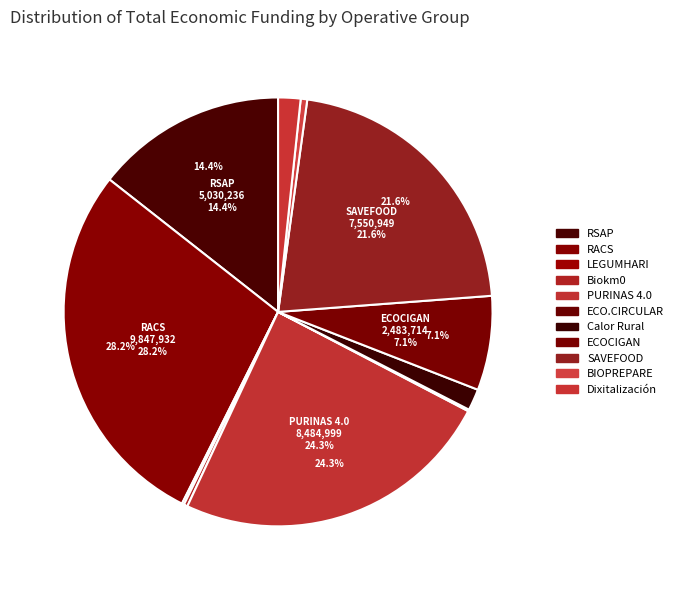

What is the total percentage of Biokm0 and Dixitalización?

2.0%